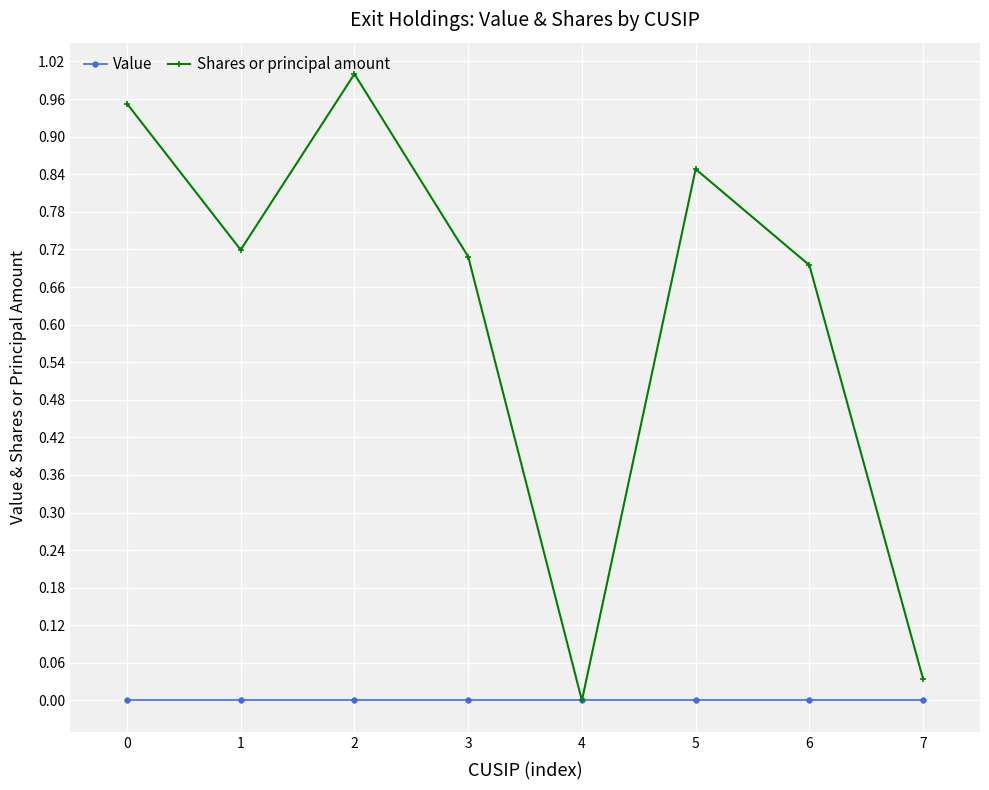

What is the difference between the Shares or principal amount values at 6 and 5?

0.2